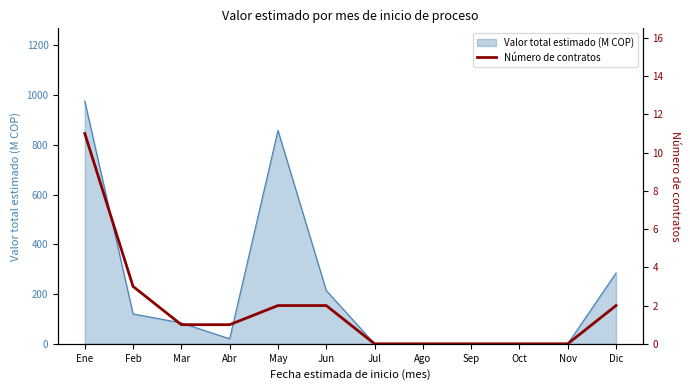

Count the number of values greater than 1.

5